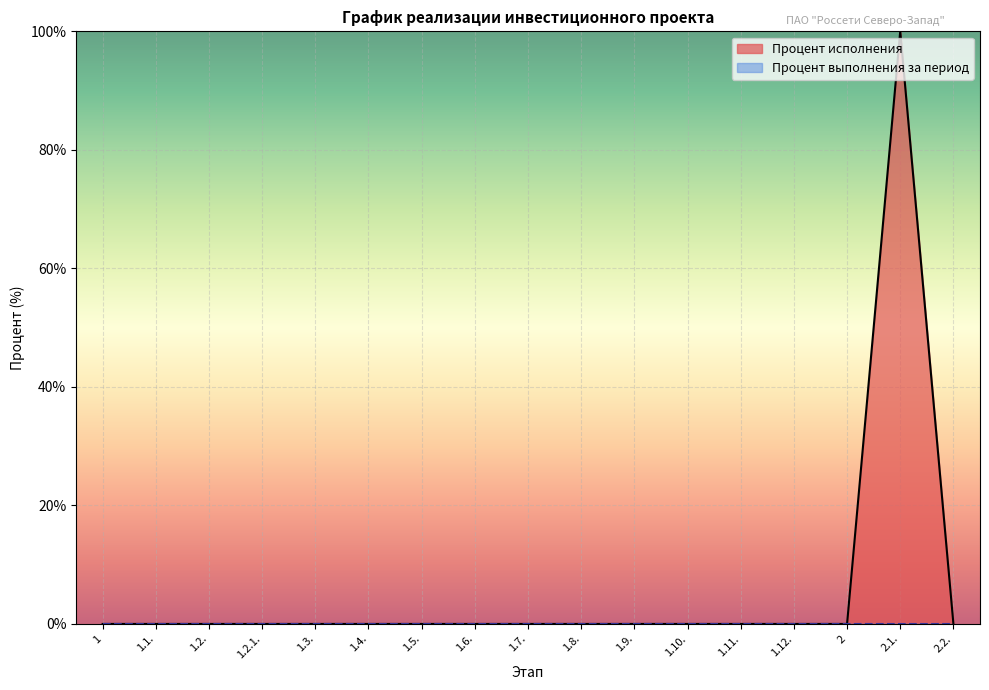

What is the maximum value shown in the chart?

100